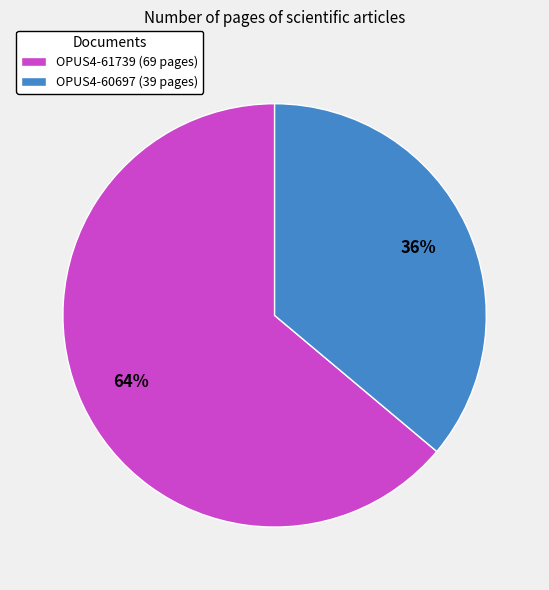

Count the number of slices in the pie.

2